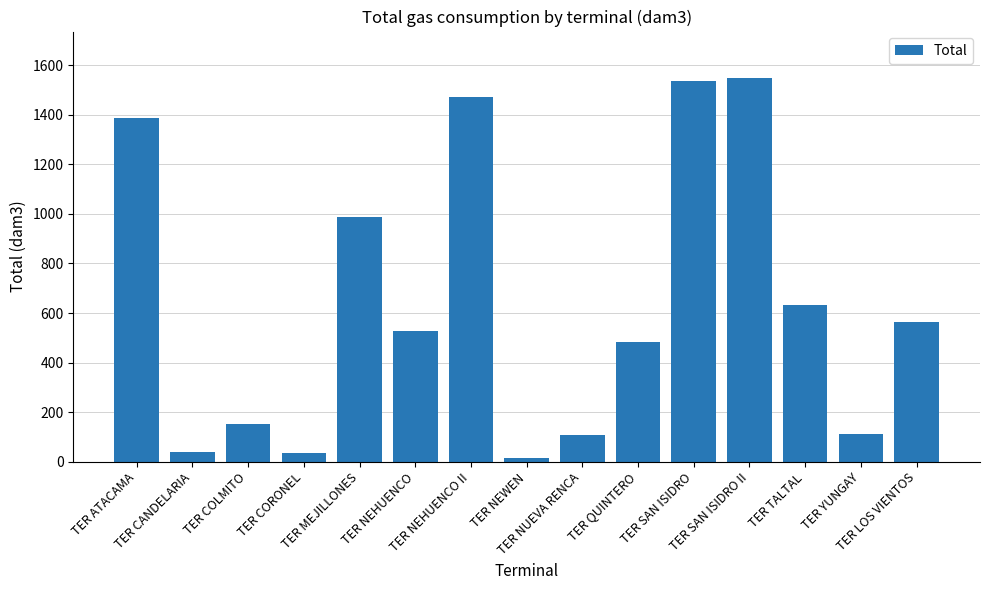

At which label does the data first exceed 528?

TER ATACAMA